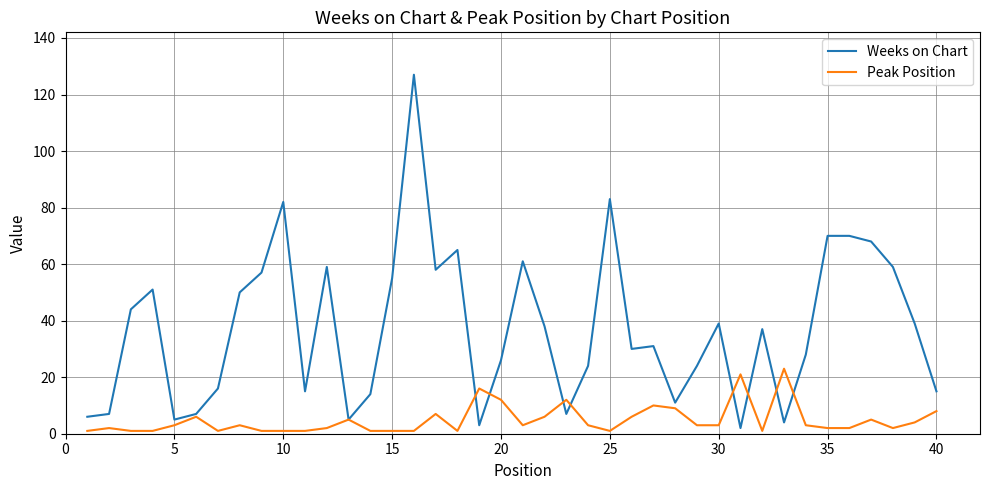

List the series in order of their overall mean, lowest first.

Peak Position, Weeks on Chart